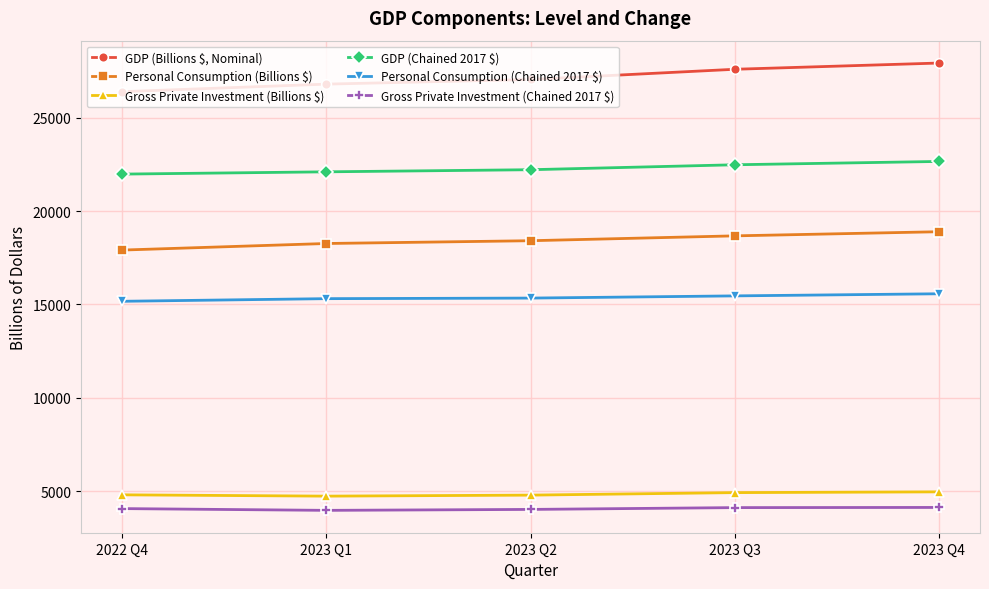

What is the sum of all Gross Private Investment (Billions $) values?

24172.6